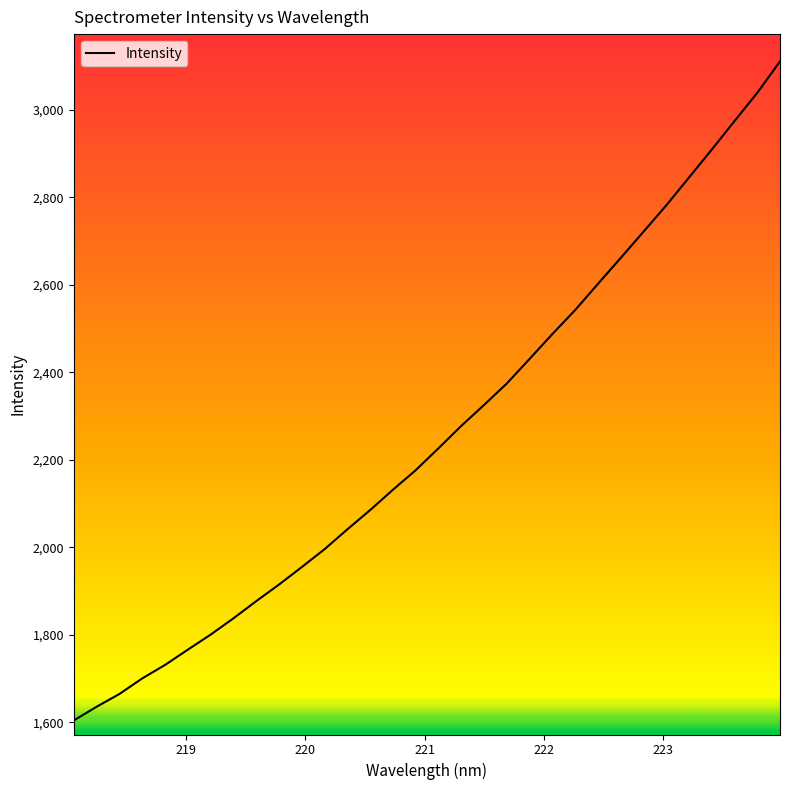

What is the difference between the maximum and minimum values?

1506.6